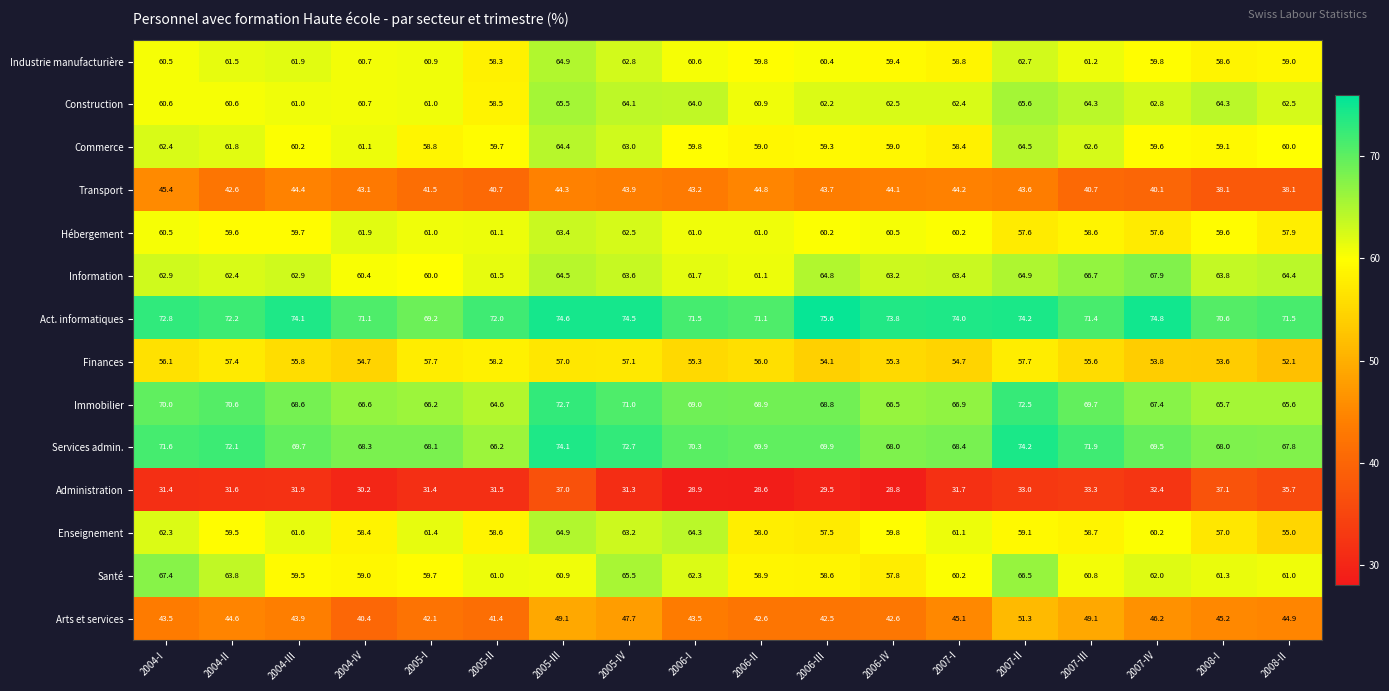

At 2006-IV, list the series in order from largest to smallest.

Act. informatiques, Services admin., Immobilier, Information, Construction, Hébergement, Enseignement, Industrie manufacturière, Commerce, Santé, Finances, Transport, Arts et services, Administration